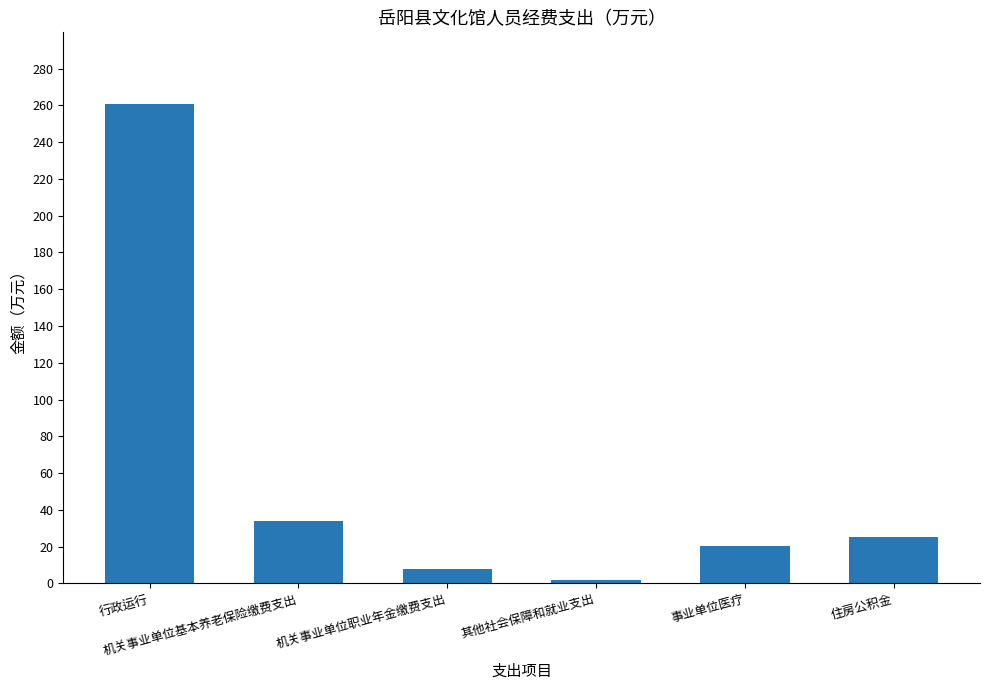

How many values are below 25?

3